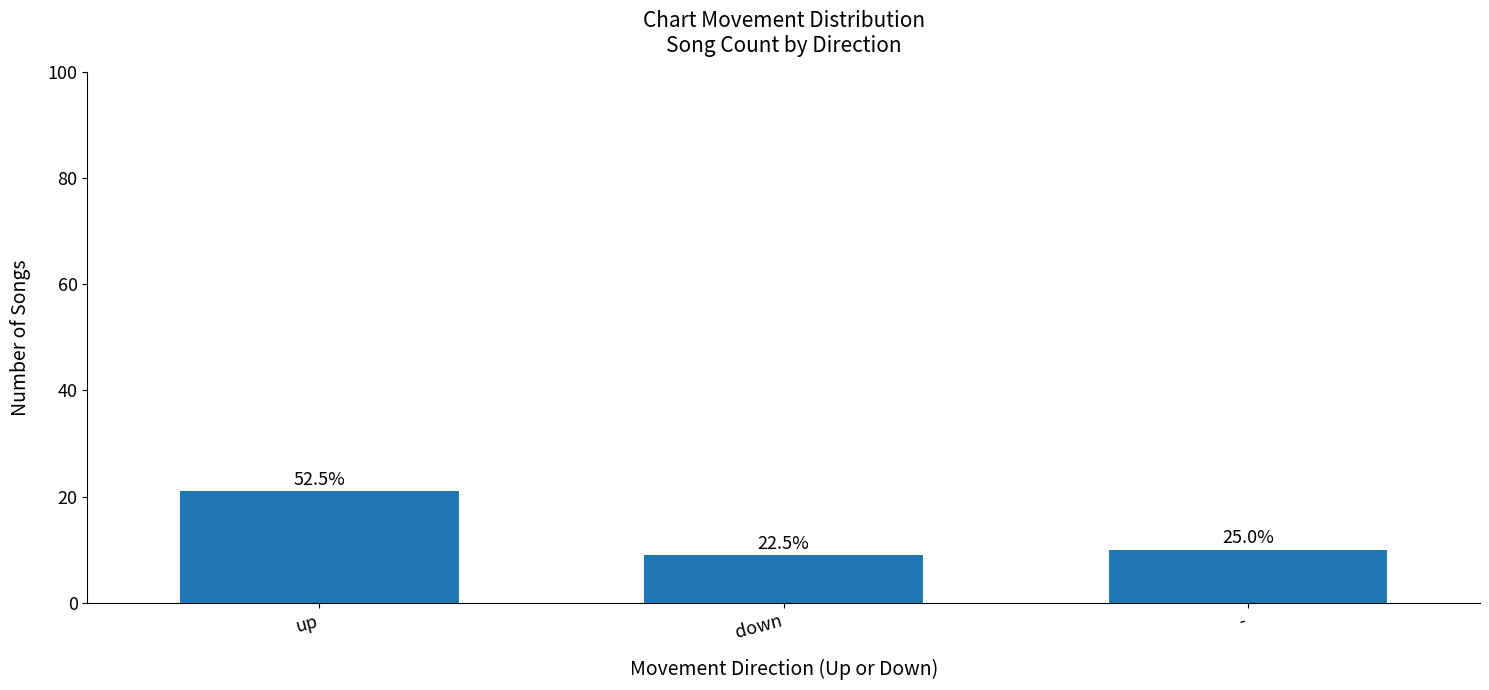

At which label does the data first exceed 10?

up